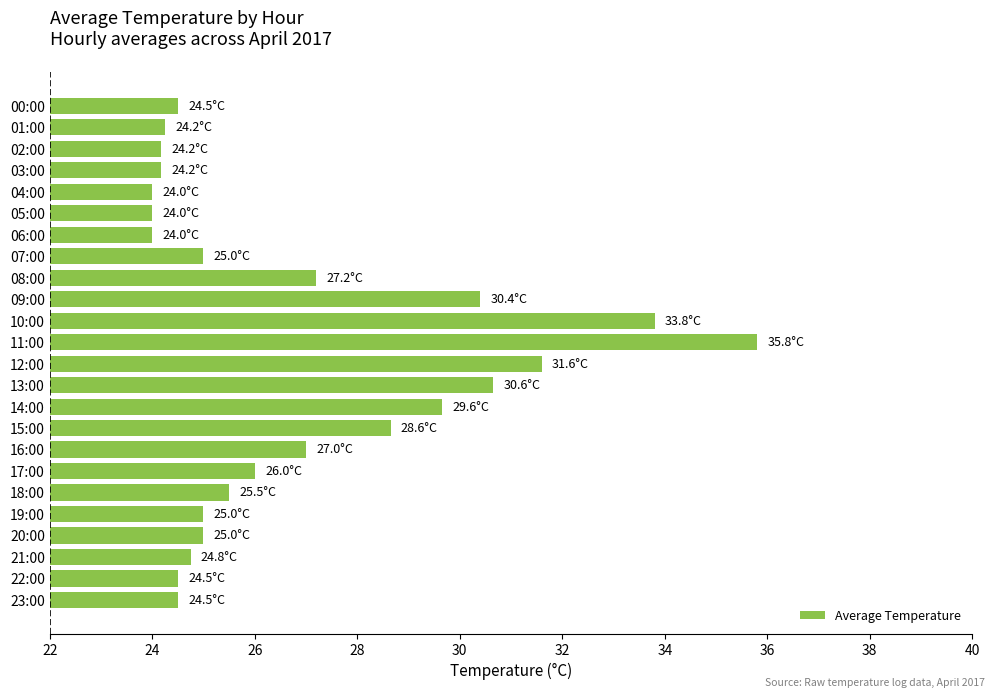

Does the chart contain any negative values?

No